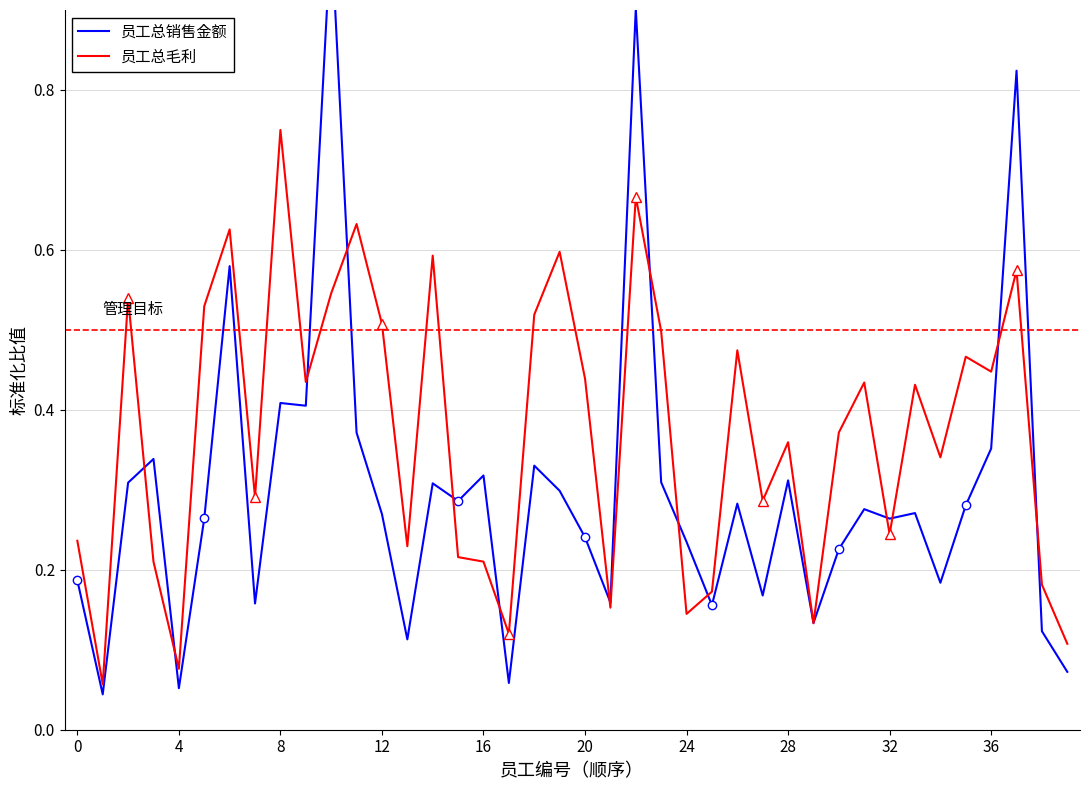

What is the label of the 13th point from the right?

27